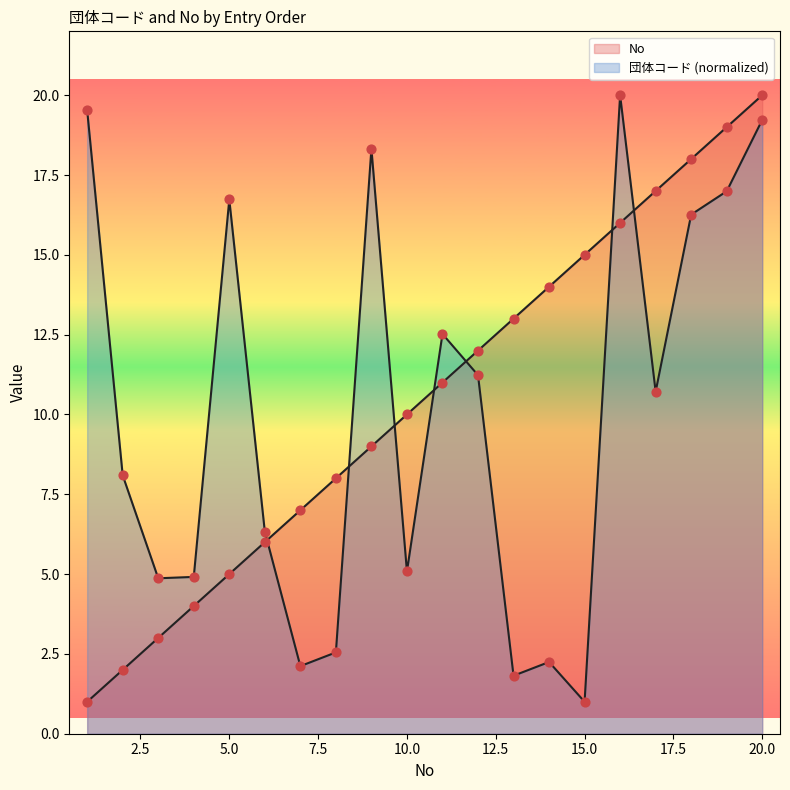

What is the total value across all series at 11?

23.5